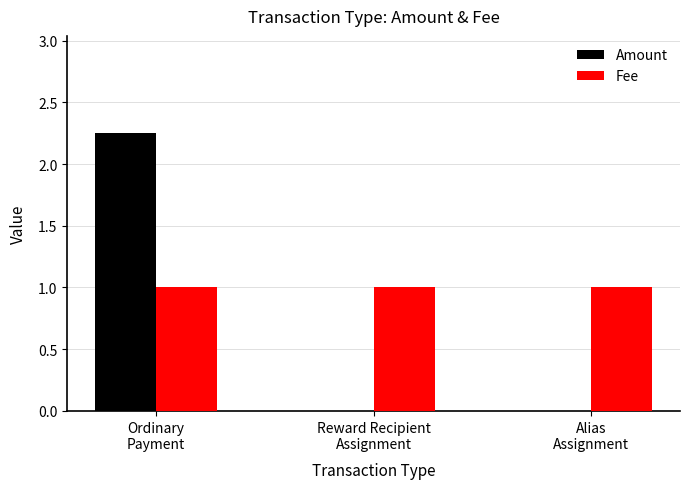

Count the number of data series in this chart.

2